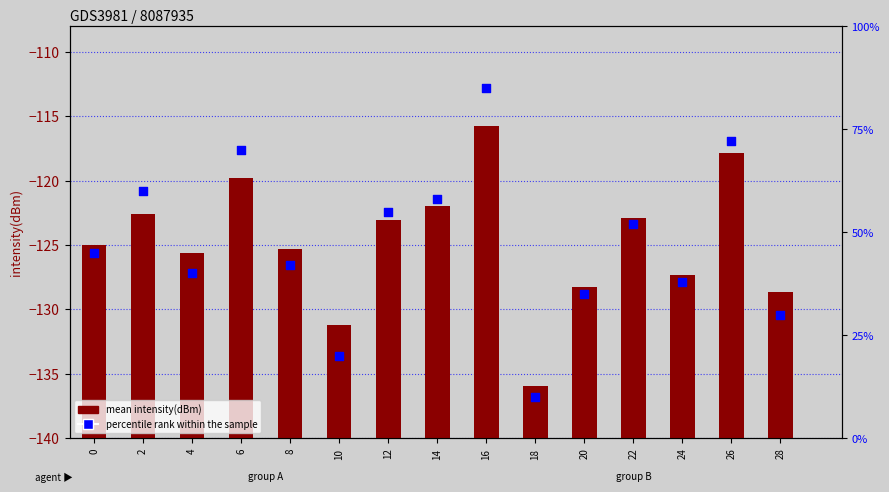

What are all the series names shown in the legend?

mean intensity(dBm), percentile rank within the sample